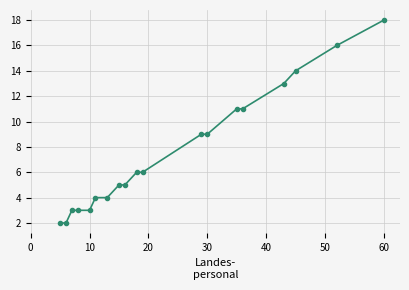

What is the sum of all values?

144